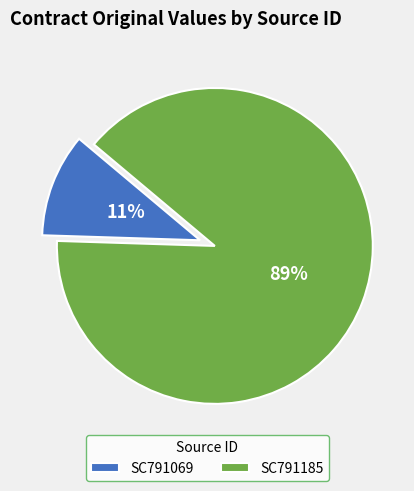

Which slice is the smallest?

SC791069